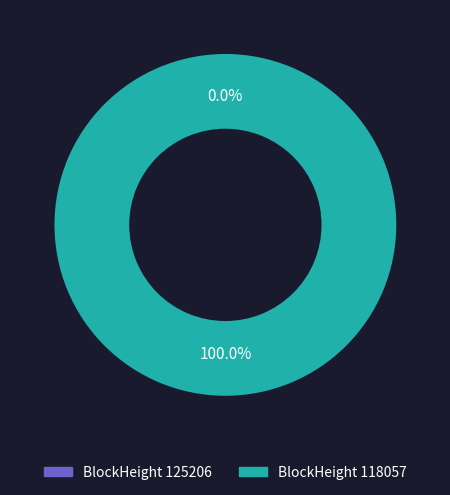

Does 118057 account for over 50% of the chart?

Yes